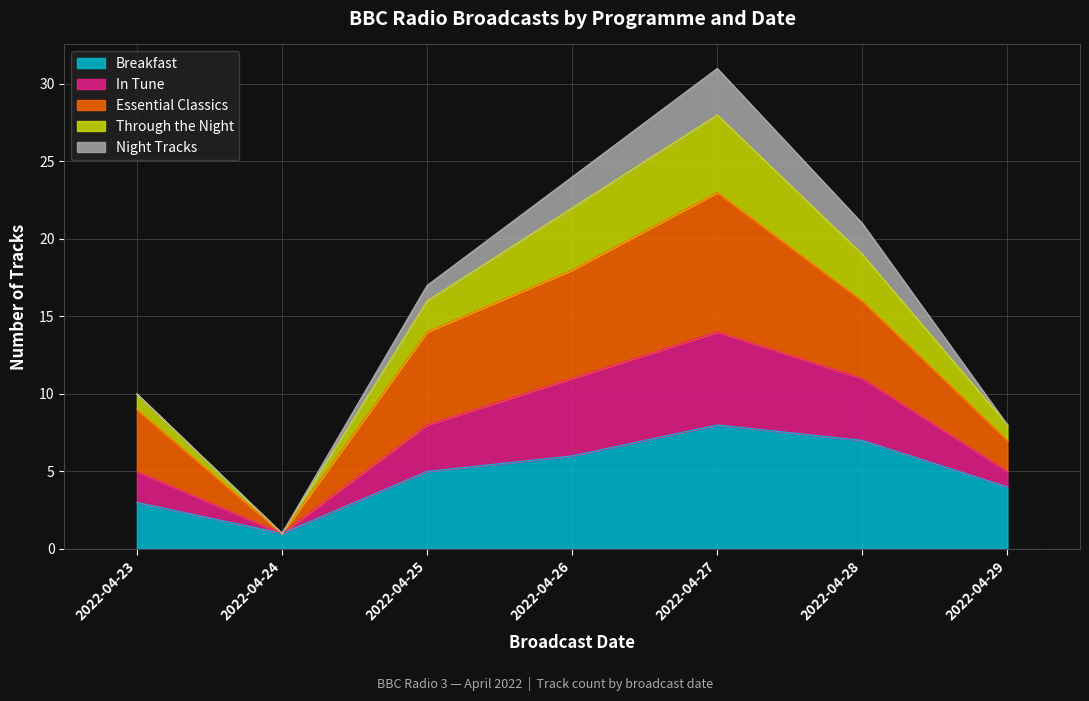

The value of Breakfast at 2022-04-23 is 3. True or false?

True